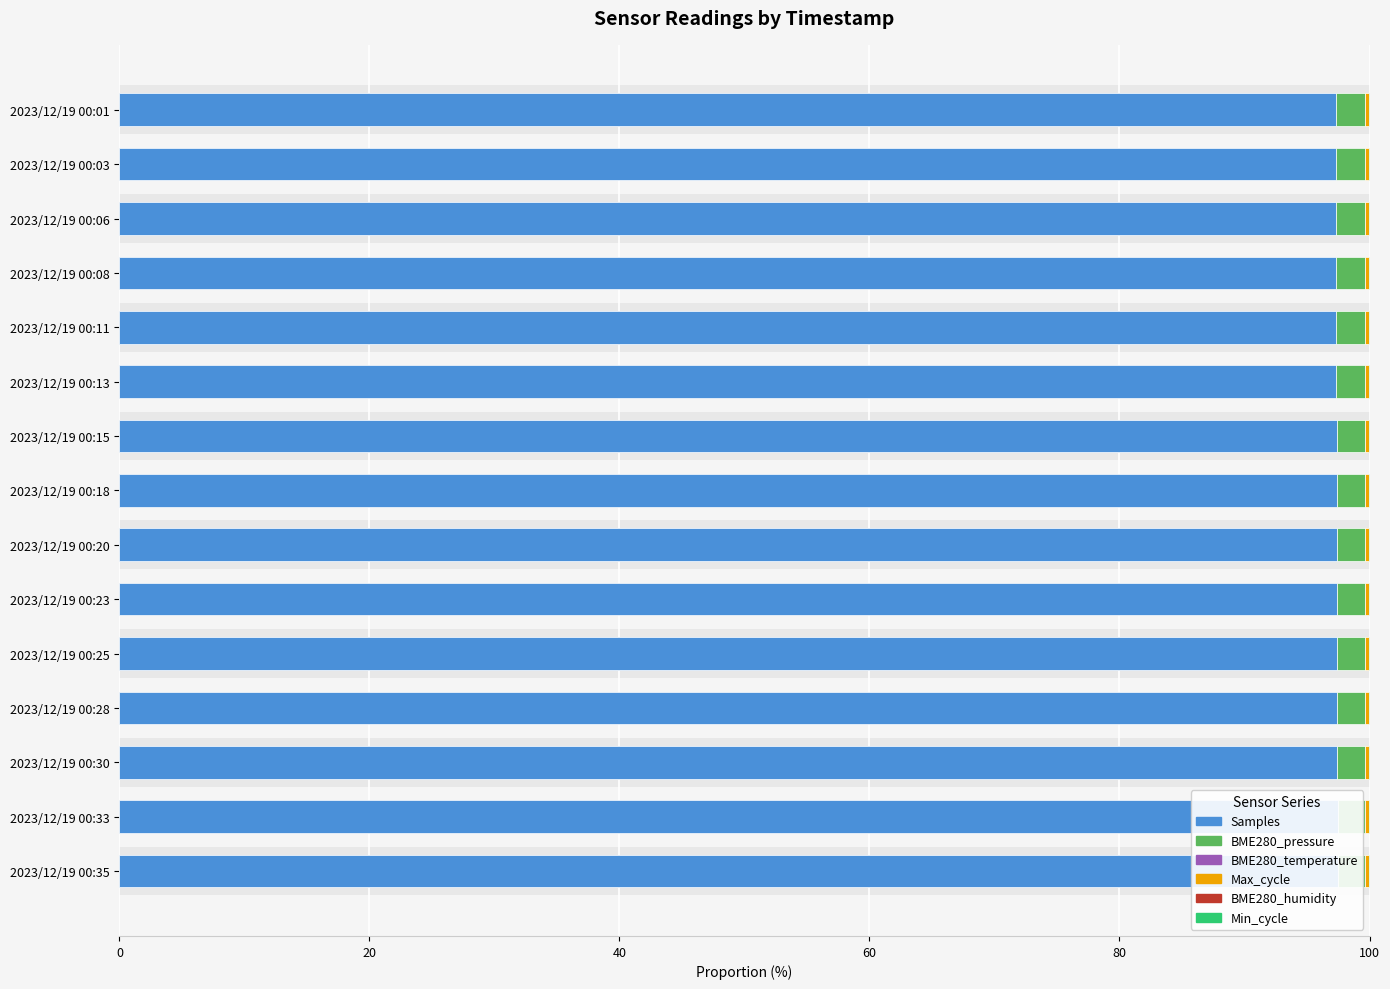

At which category does the chart reach its peak across all series?

2023/12/19 00:35